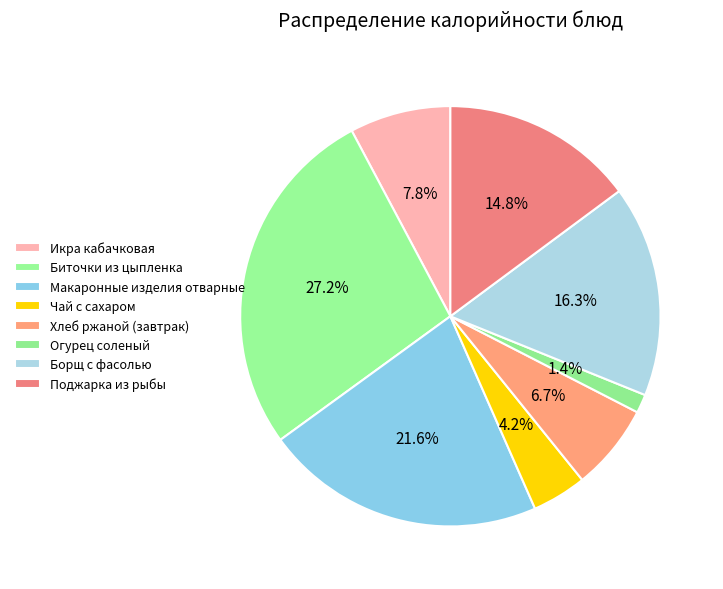

To the nearest percent, what is the difference between the largest and smallest slice percentages?

26%